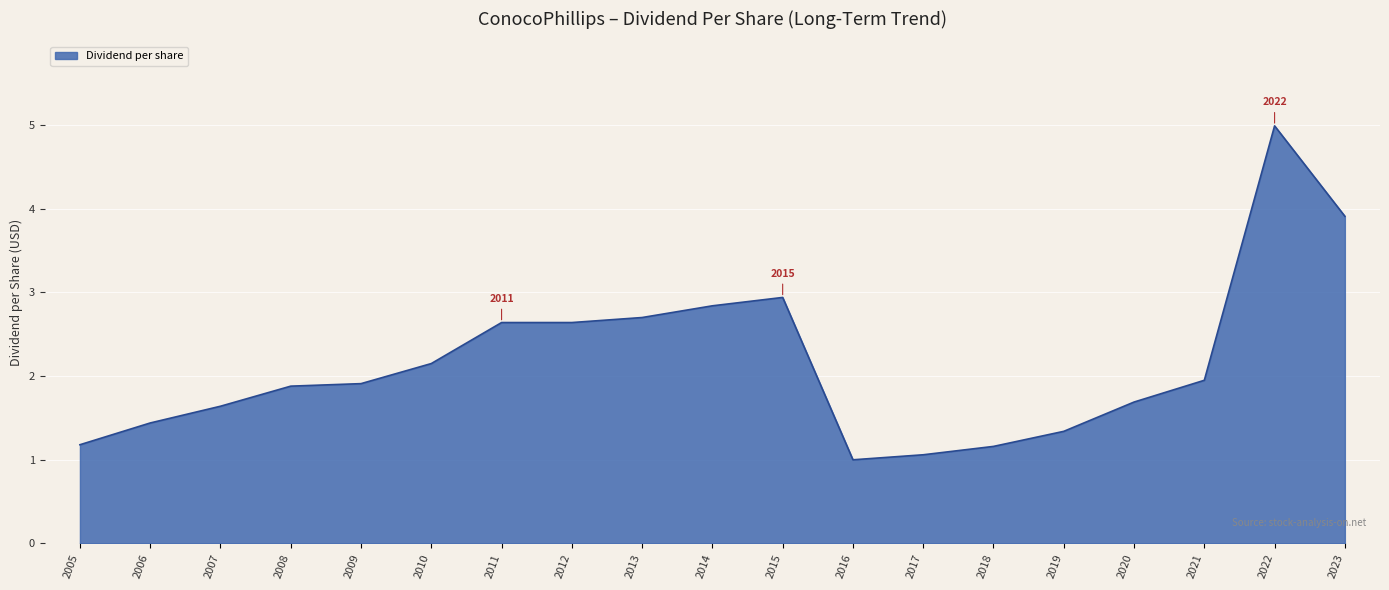

The chart shows a value of 2.8 at 2014. True or false?

True